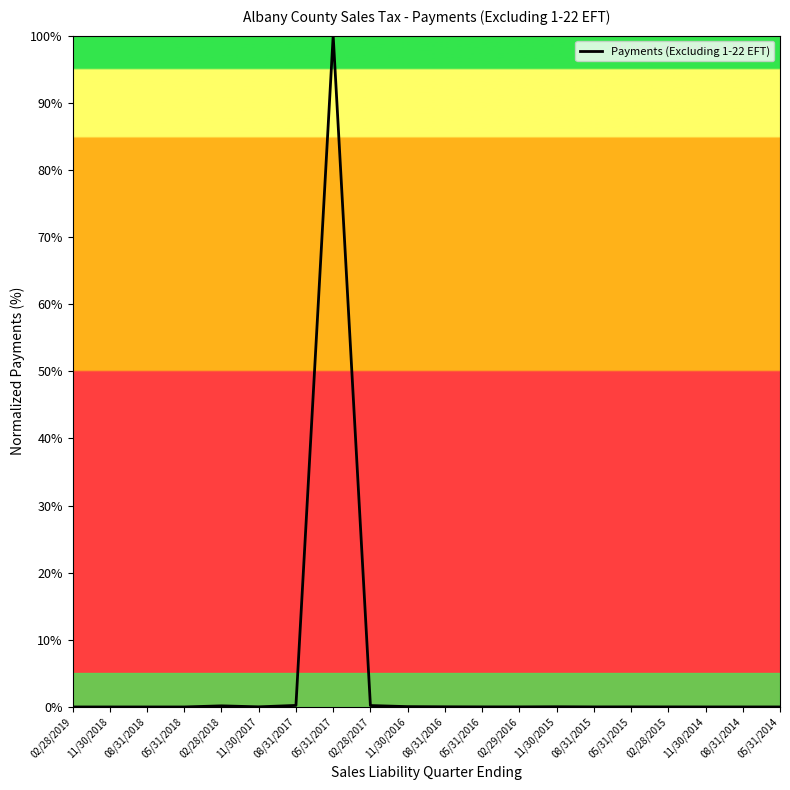

What is the difference between the maximum and minimum values?

100.0